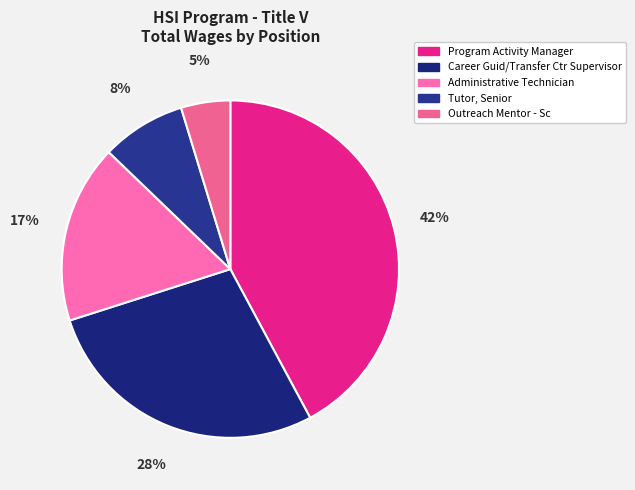

Which category has the biggest portion of the pie?

Program Activity Manager